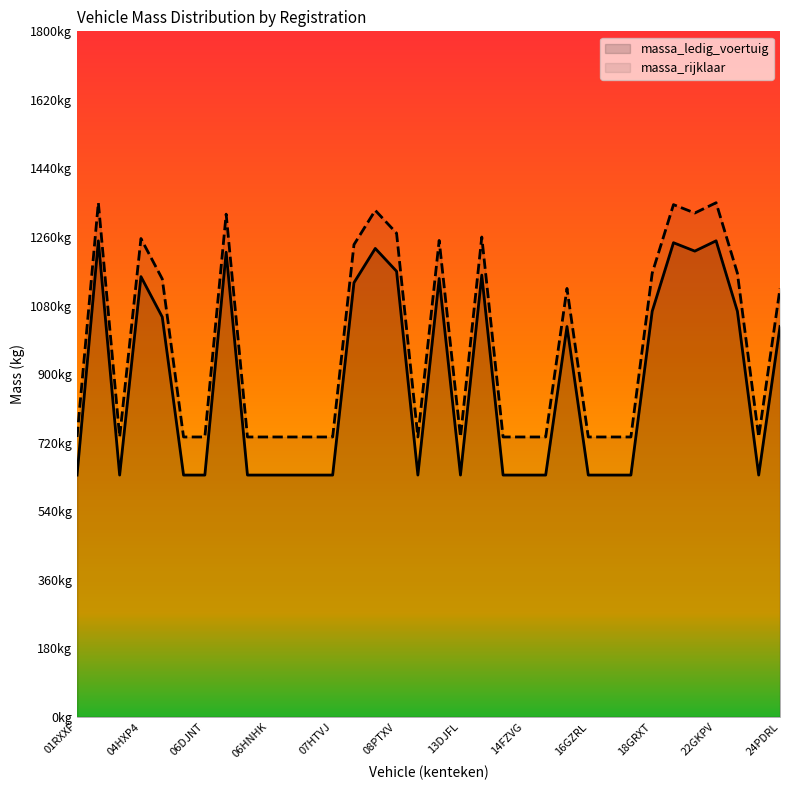

How many lines are shown in the chart?

2